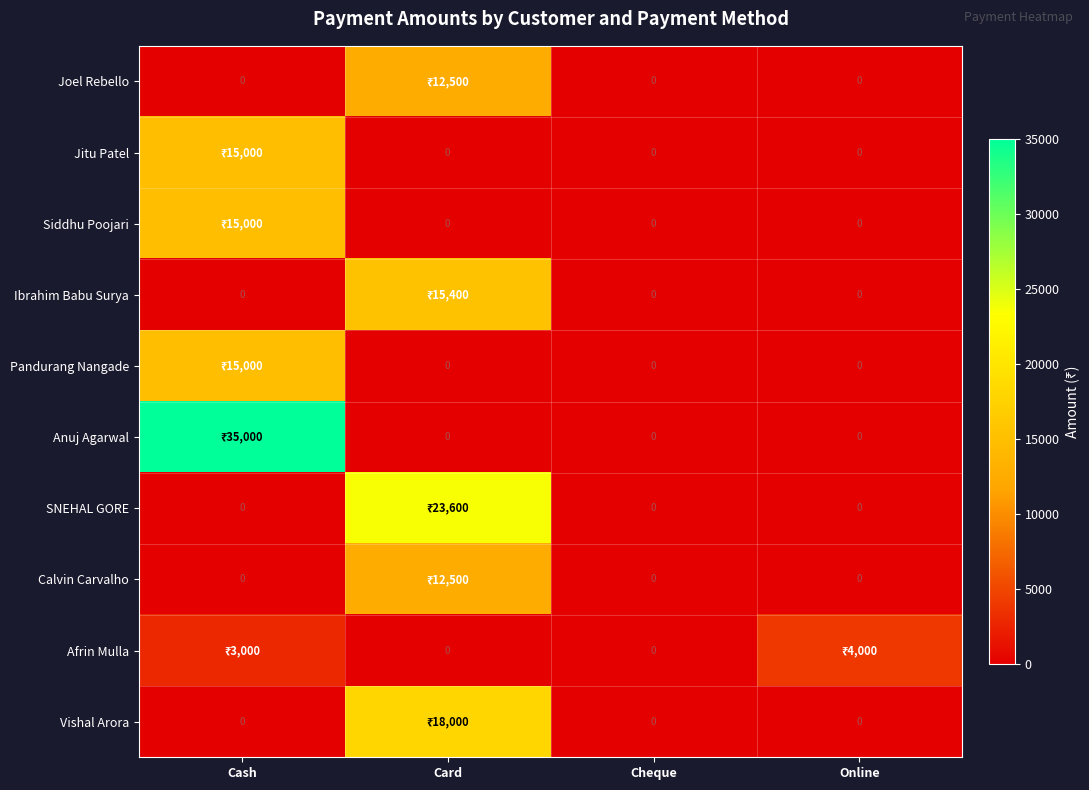

Is it true that Afrin Mulla equals 1875 at Card?

False